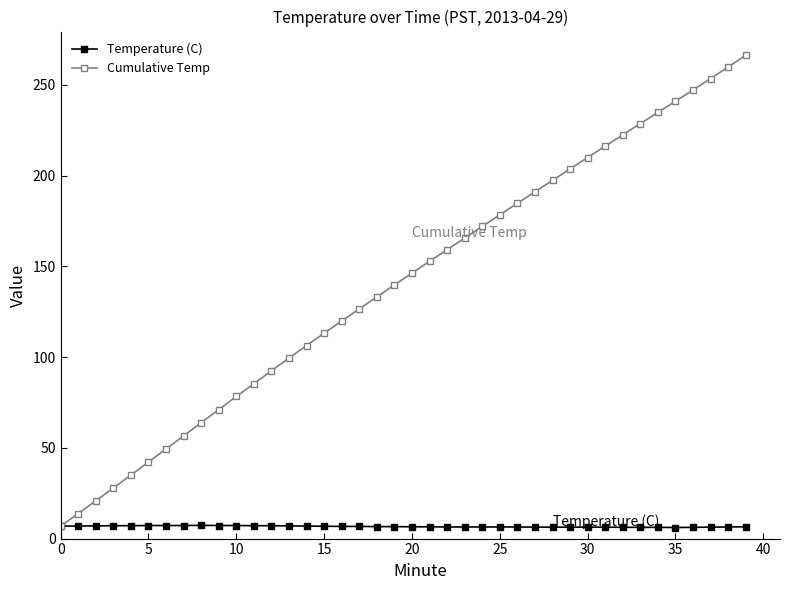

Which series has the largest range (max minus min)?

Cumulative Temp